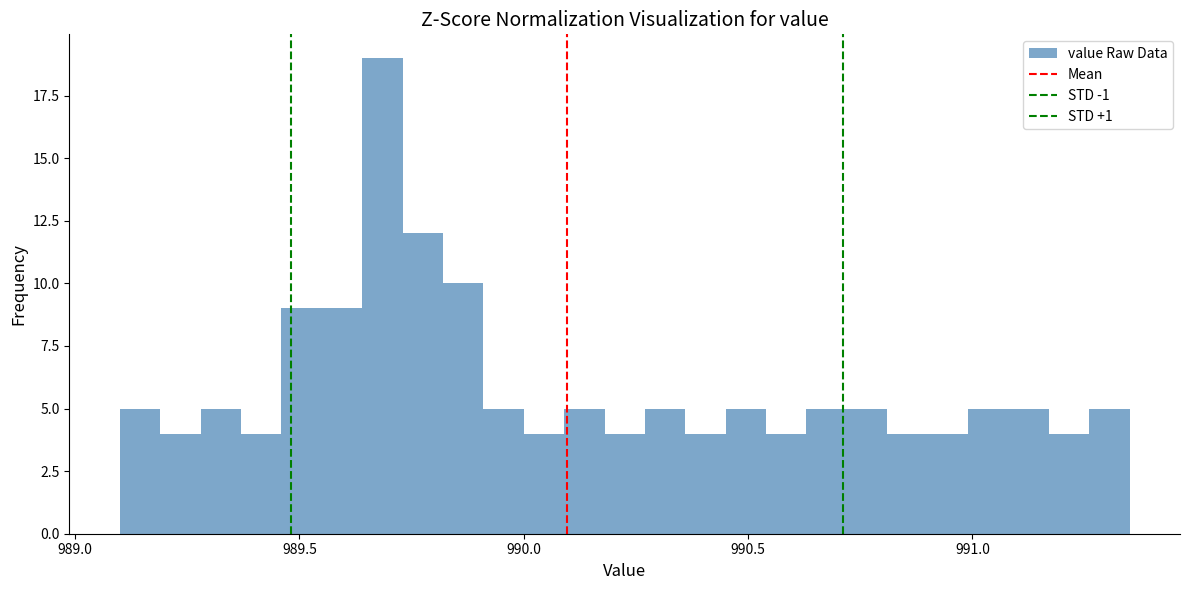

Around what value on the x-axis is the tallest bar? Give the approximate position of its centre, as read against the axis.

989.70